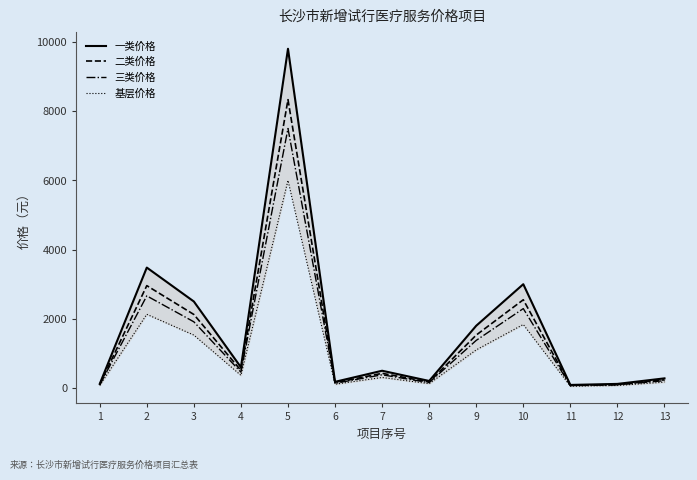

Which series has the largest range (max minus min)?

一类价格